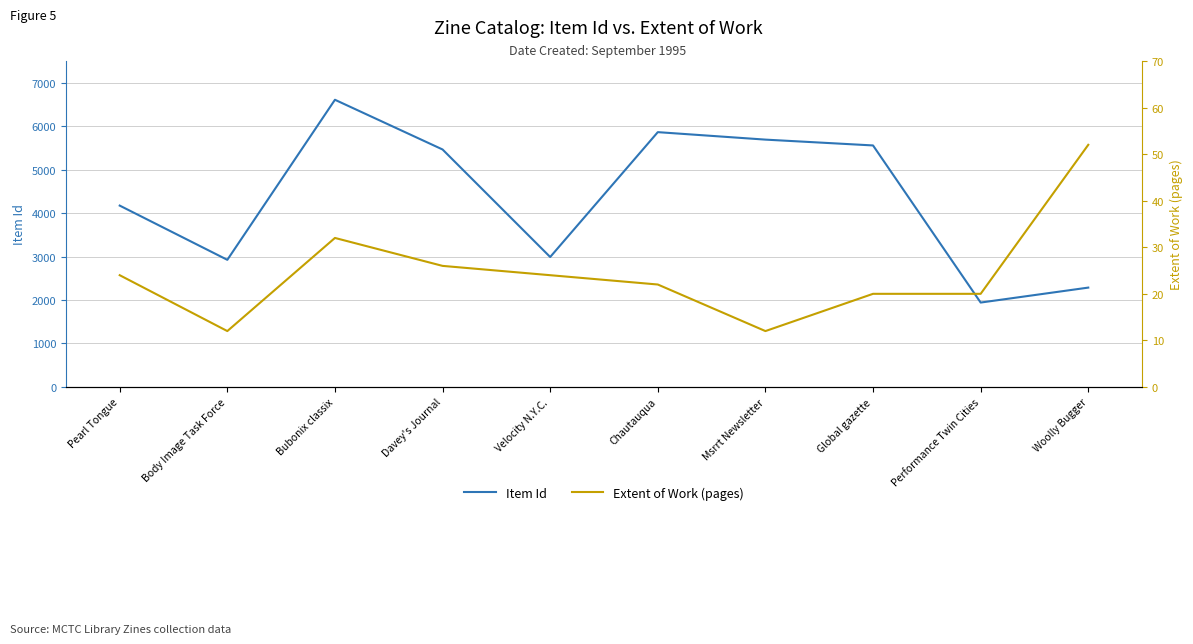

Does the chart have visible grid lines?

Yes